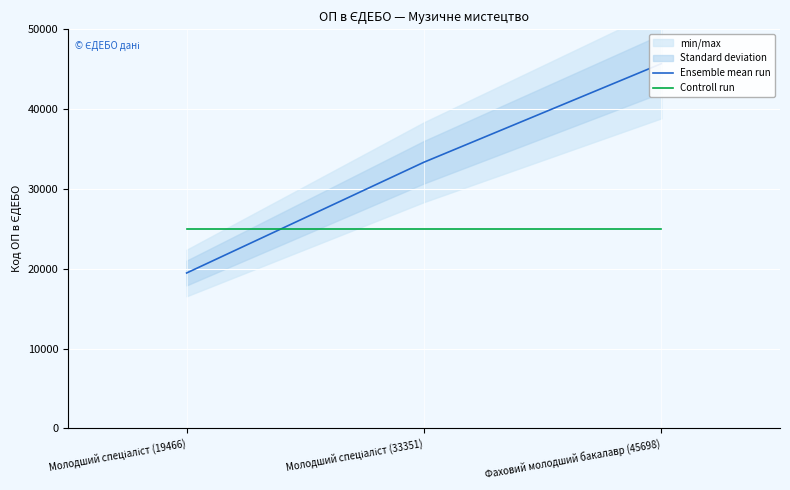

How many lines are shown in the chart?

2